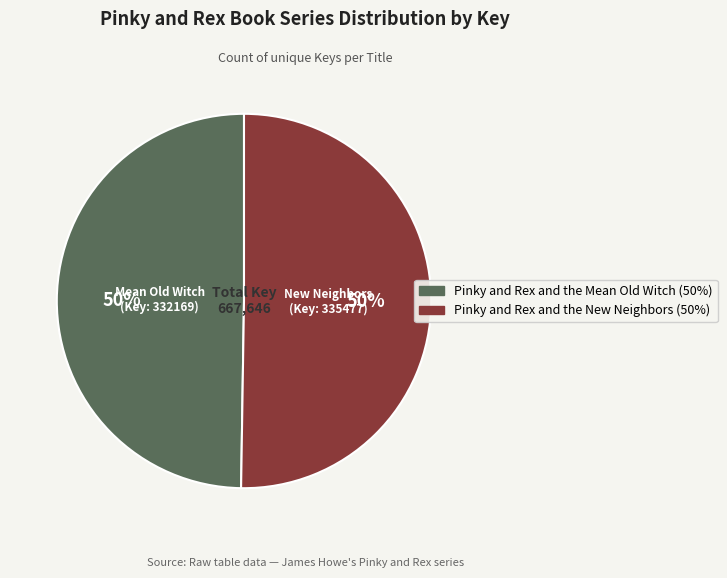

To the nearest percent, what is the average slice percentage?

50%